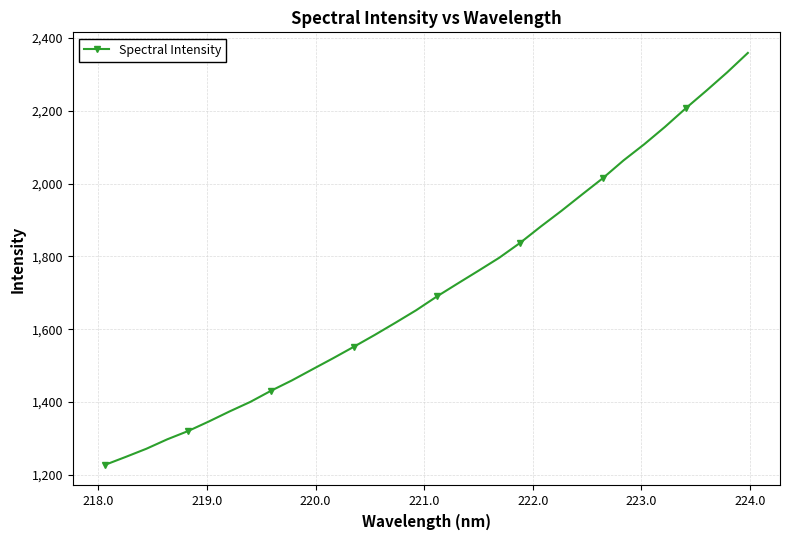

How many categories are shown in the chart?

32